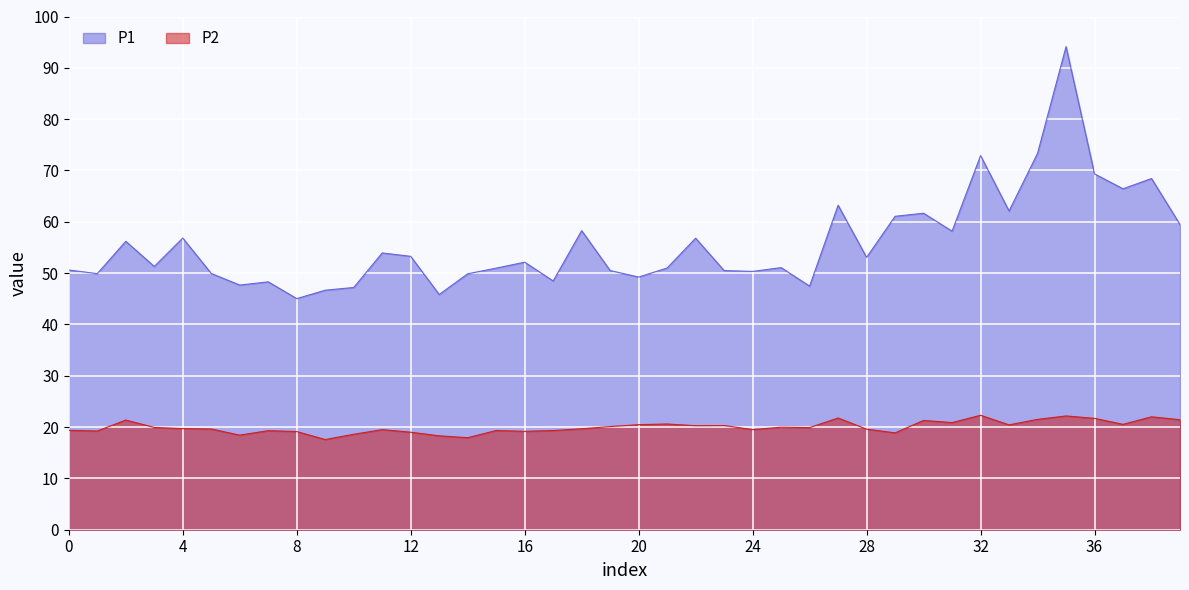

Reading left to right, what are all the values shown in this chart?

P1: 50.6	49.9	56.2	51.3	56.8	49.9	47.7	48.3	45.0	46.7	47.2	53.9	53.3	45.8	49.9	51.0	52.1	48.5	58.3	50.5	49.2	51.0	56.8	50.5	50.3	51.1	47.5	63.2	53.1	61.1	61.7	58.2	72.9	62.1	73.3	94.1	69.3	66.4	68.4	59.5
P2: 19.4	19.2	21.4	19.9	19.7	19.6	18.4	19.3	19.1	17.6	18.6	19.5	19.0	18.3	17.9	19.3	19.2	19.3	19.7	20.1	20.5	20.6	20.3	20.3	19.5	20.0	19.9	21.8	19.6	18.9	21.3	20.9	22.3	20.4	21.5	22.2	21.7	20.5	22.0	21.4